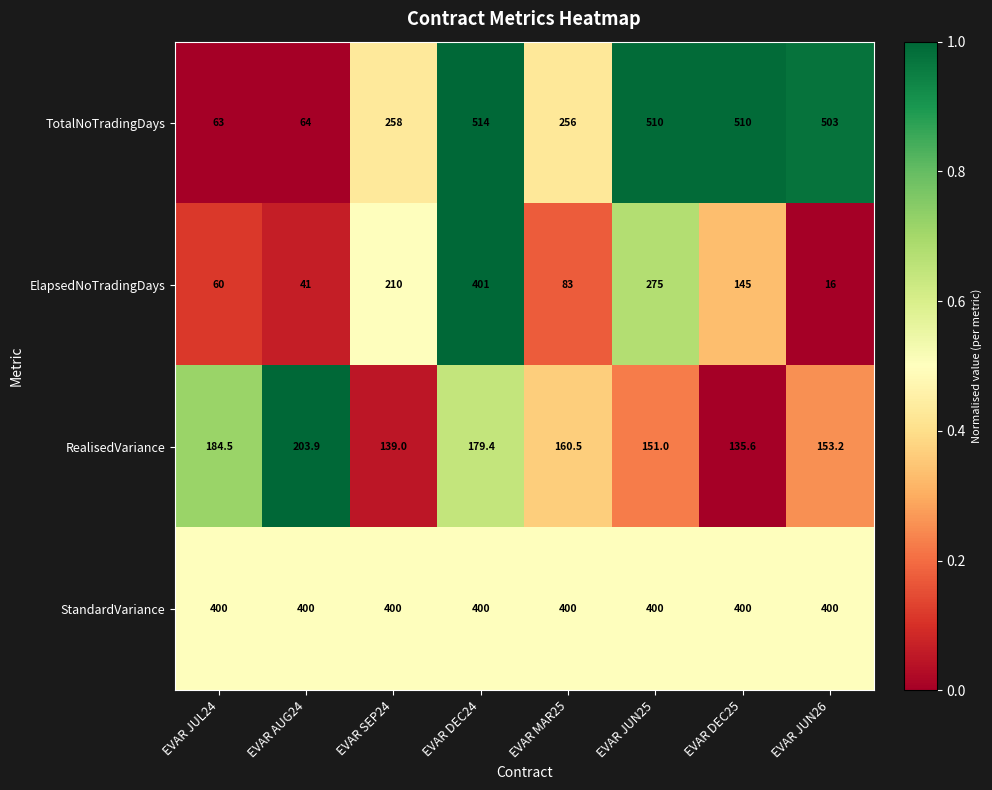

Rank the series at EVAR JUN25 from highest to lowest value.

TotalNoTradingDays, StandardVariance, ElapsedNoTradingDays, RealisedVariance